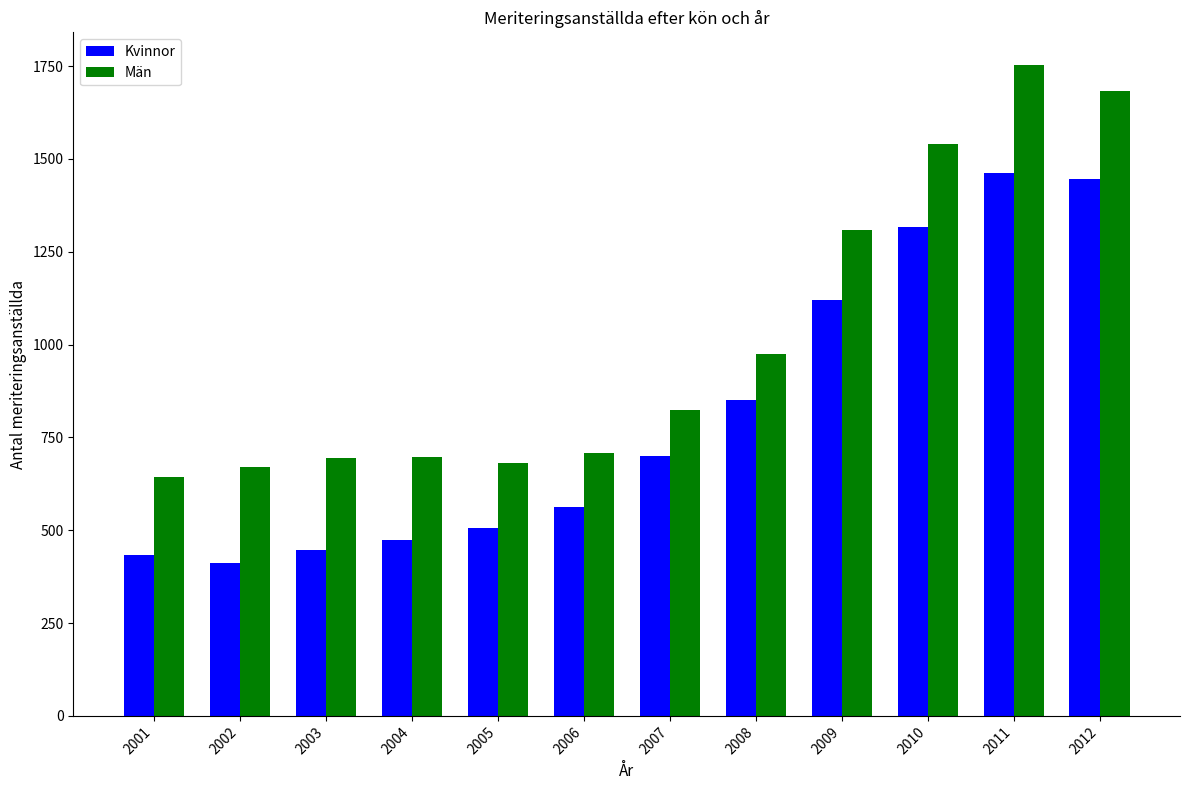

Are the bars grouped side by side (vs. stacked)?

Yes